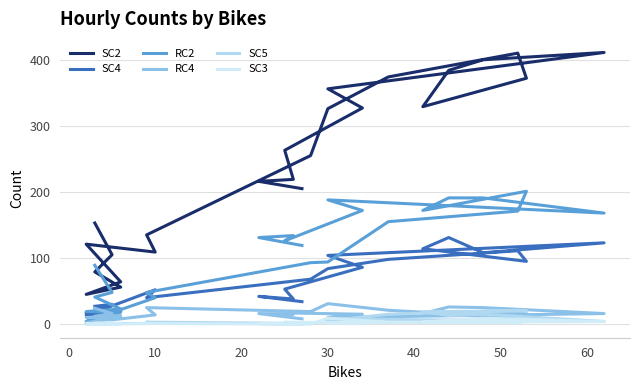

What are all the series names shown in the legend?

SC2, SC4, RC2, RC4, SC5, SC3